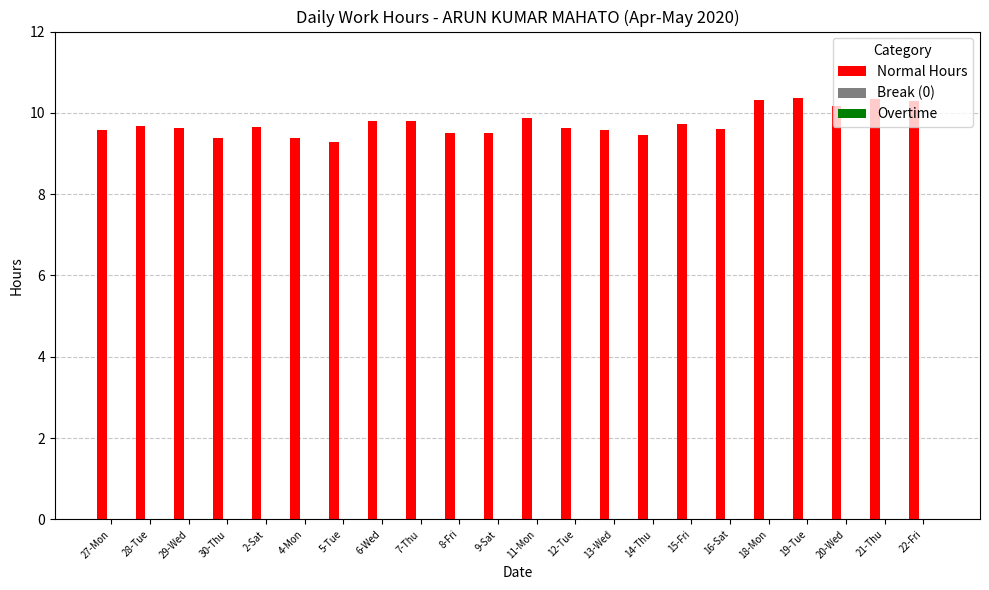

What is the maximum value shown in the chart?

10.4